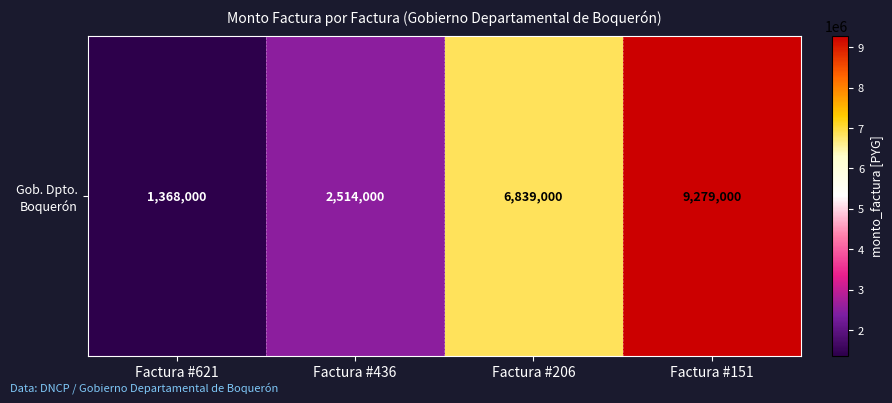

Reading left to right, what are all the values shown in this chart?

Factura #621=1368000	Factura #436=2514000	Factura #206=6839000	Factura #151=9279000